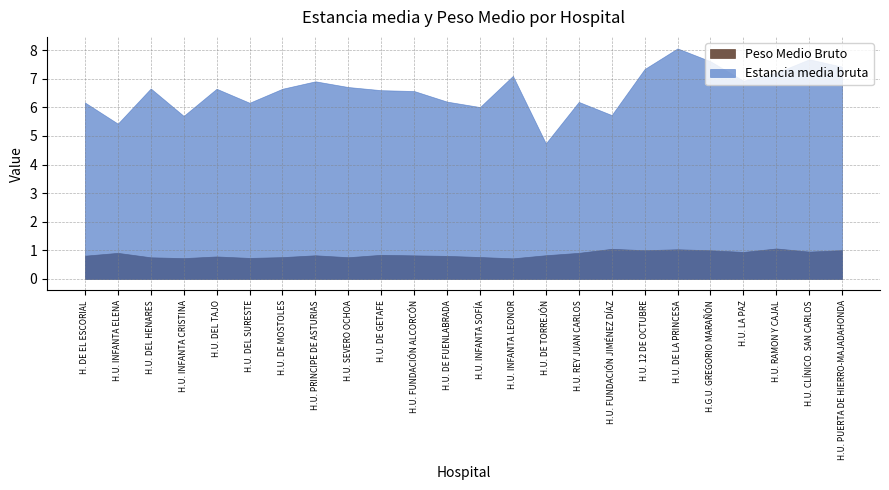

What position from the left is H.U. PRINCIPE DE ASTURIAS?

8